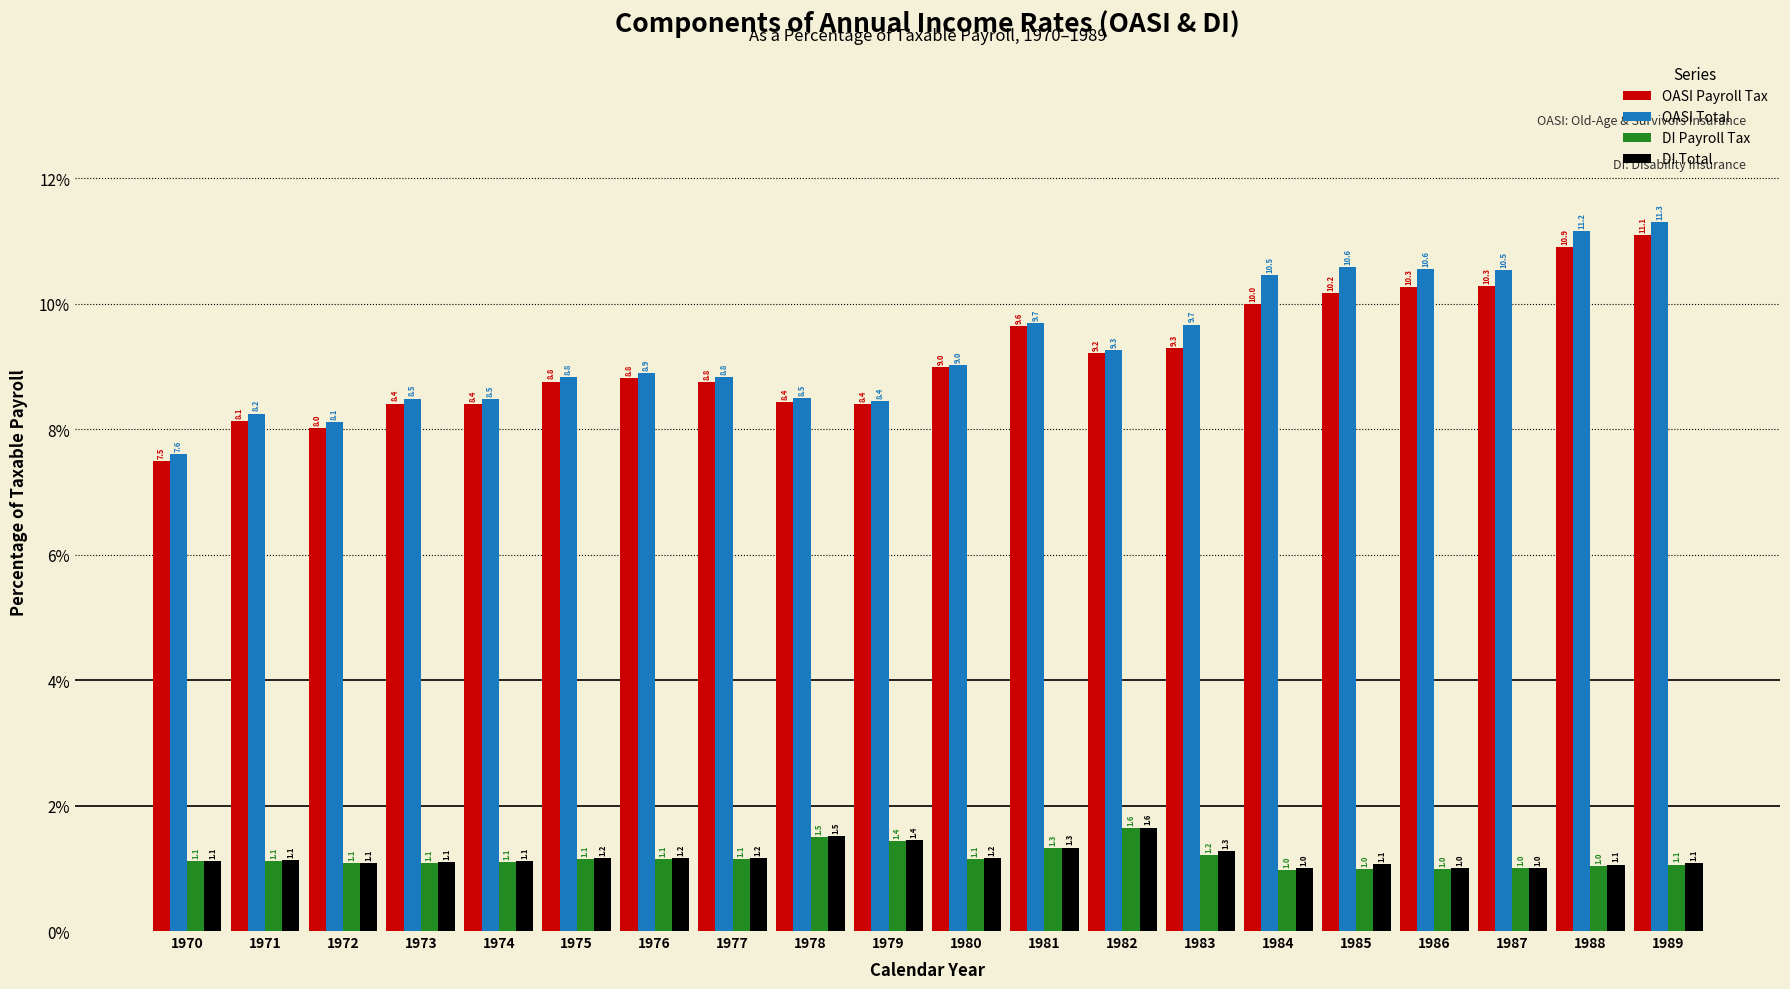

What is the difference between the DI Payroll Tax values at 1979 and 1970?

0.3